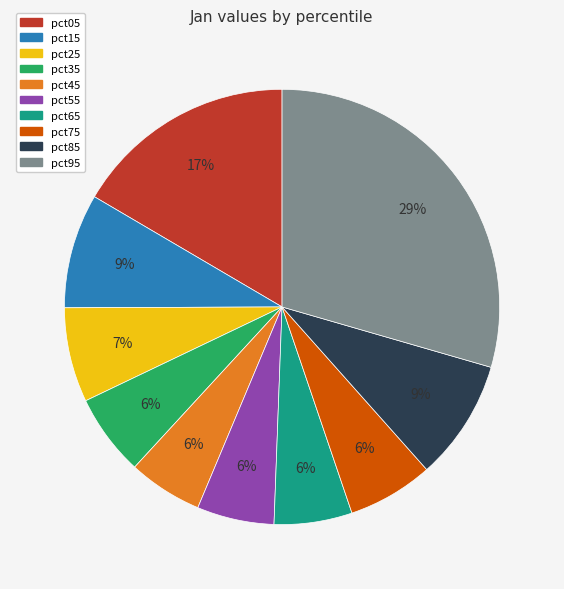

Do pct05 and pct65 together represent more than half of the pie?

No